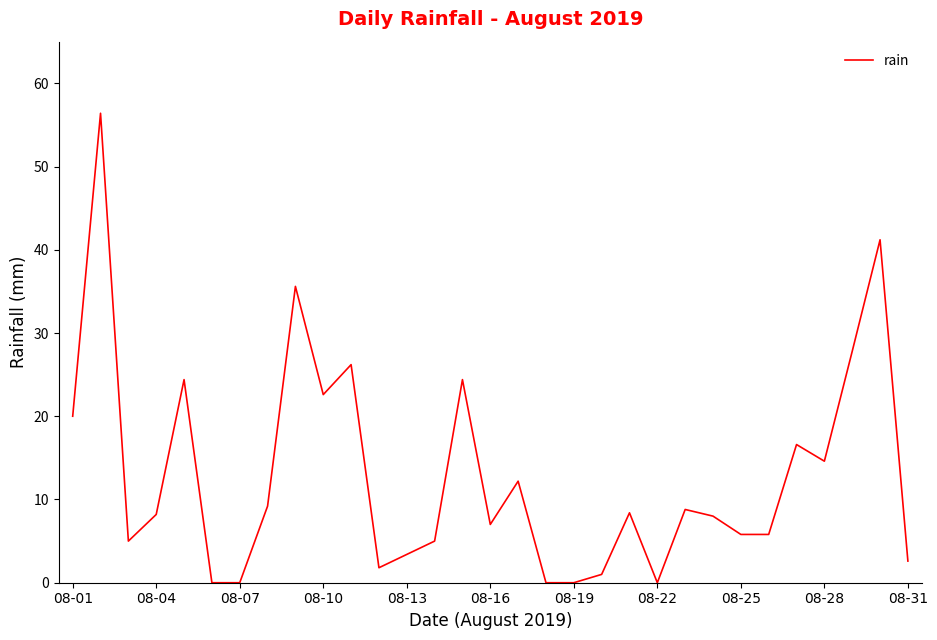

What is the maximum value shown in the chart?

56.4